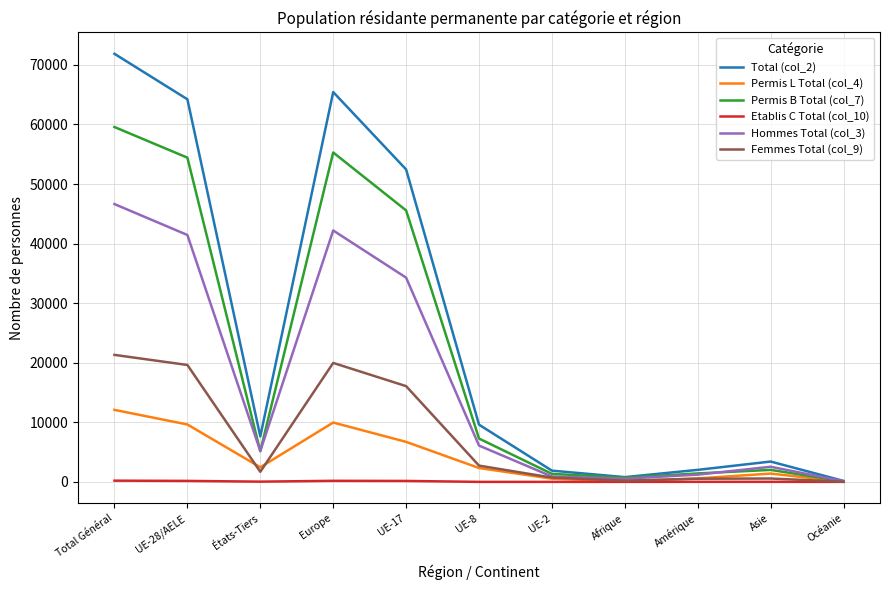

Rank the series by their maximum value, from lowest to highest.

Etablis C Total (col_10), Permis L Total (col_4), Femmes Total (col_9), Hommes Total (col_3), Permis B Total (col_7), Total (col_2)